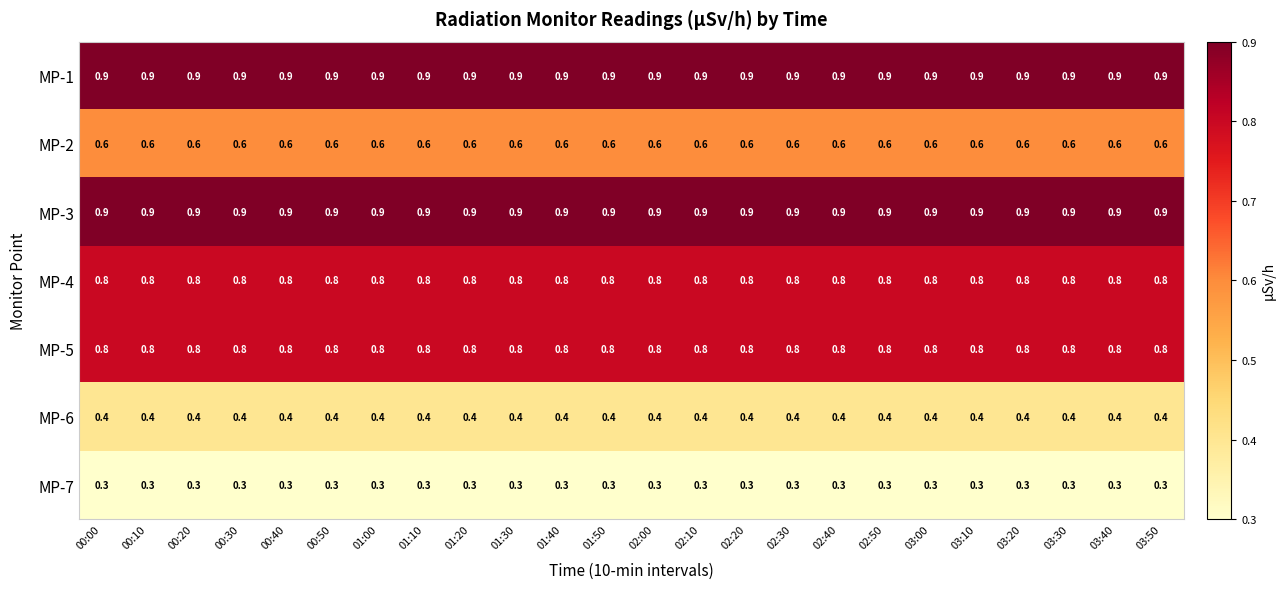

Is the value of MP-7 at 00:20 greater than the value of MP-2 at 01:40?

No